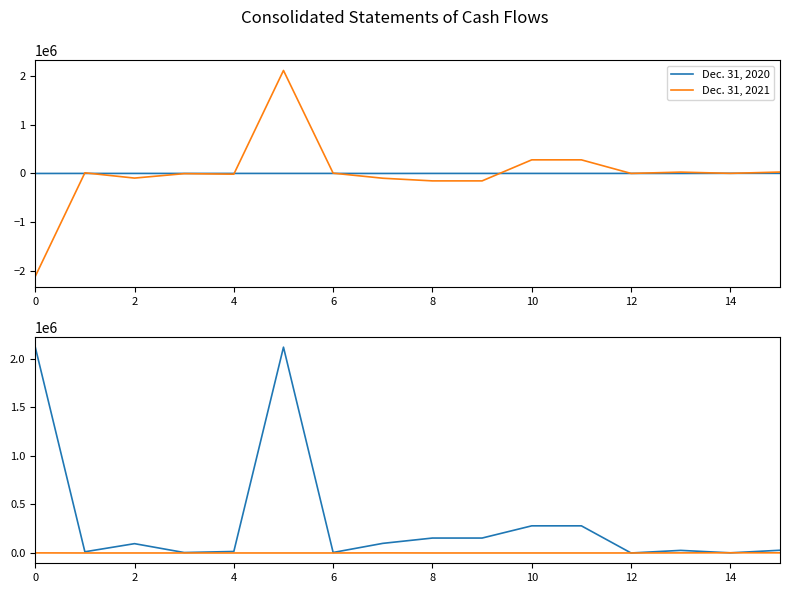

True or false: Dec. 31, 2020 (abs) and Dec. 31, 2020 intersect in this chart.

False